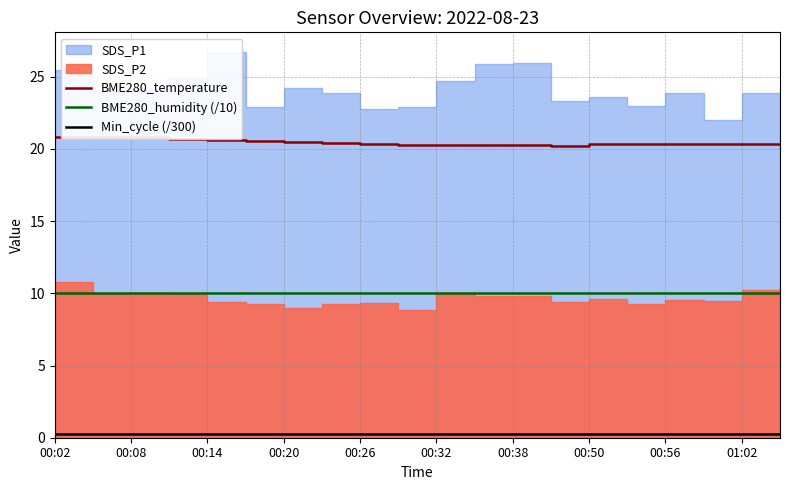

What is the value of the BME280_temperature point at the 17th from the left?

20.3